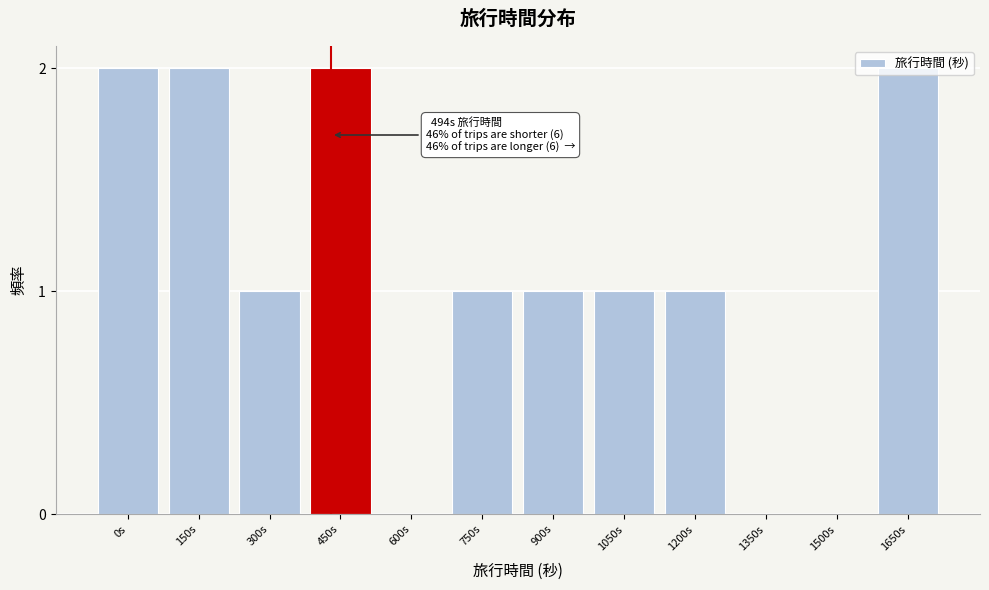

Between 750s and 600s, which is larger?

750s